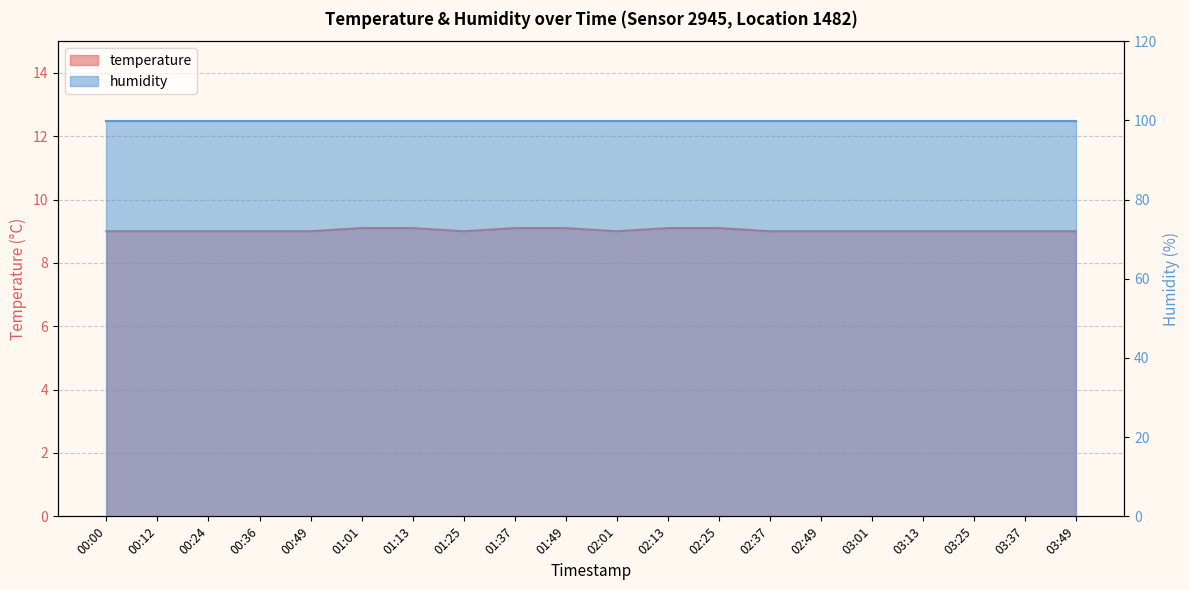

Which label corresponds to the smallest value in the chart?

00:00